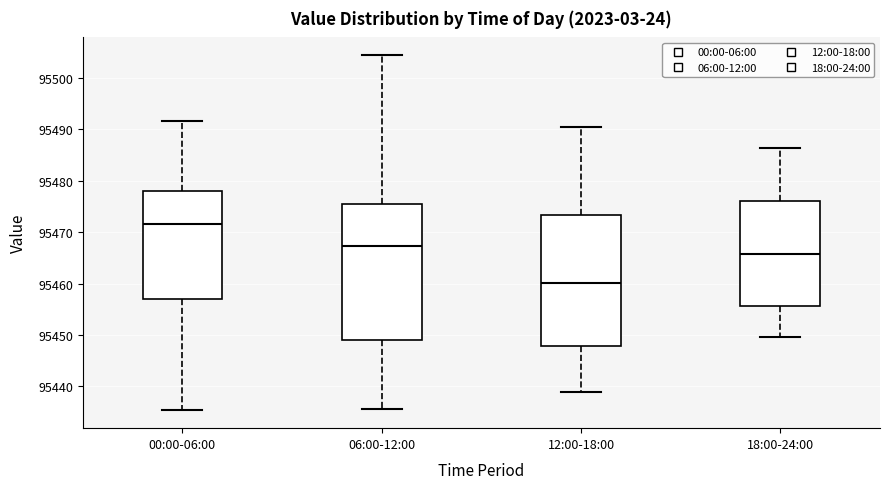

Where is the lower edge of the box for 06:00-12:00 on the y-axis? The values are not printed on the chart, so give them approximately, as read against the axis.

95449